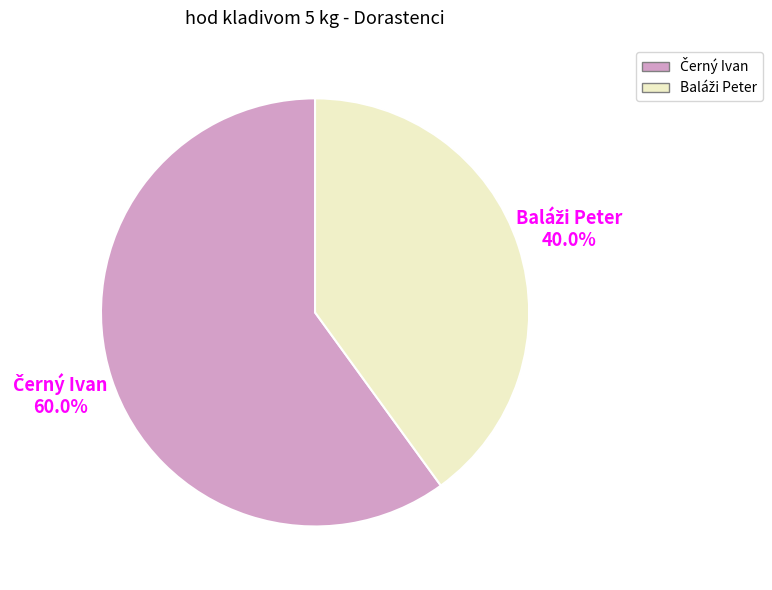

Is there any slice that represents more than half of the pie?

Yes